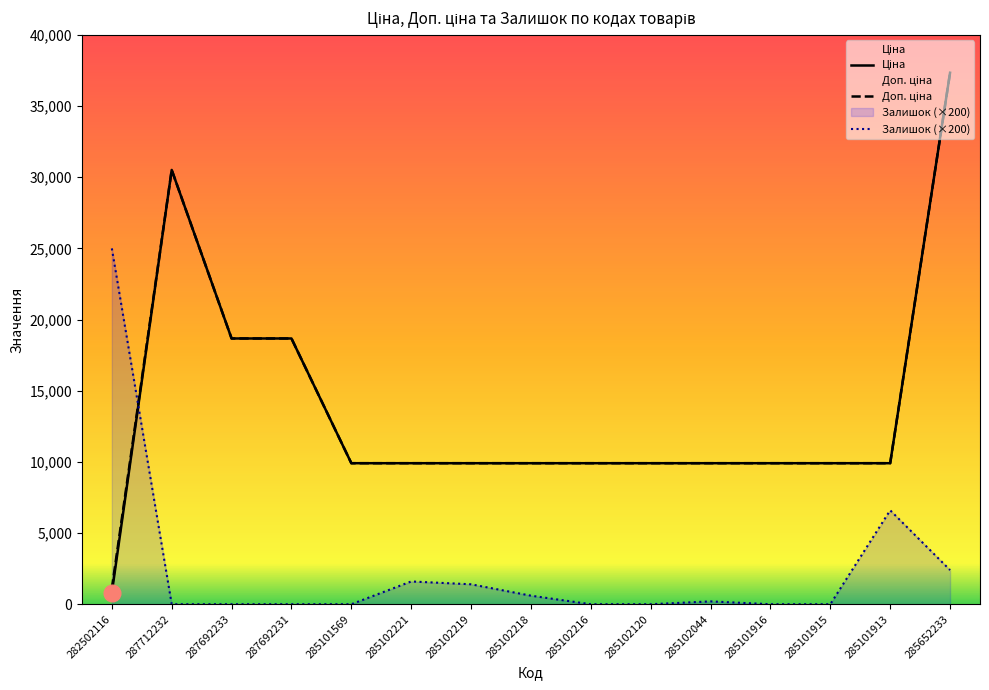

Which series ends up on top after the final intersection of Доп. ціна and Залишок?

Доп. ціна